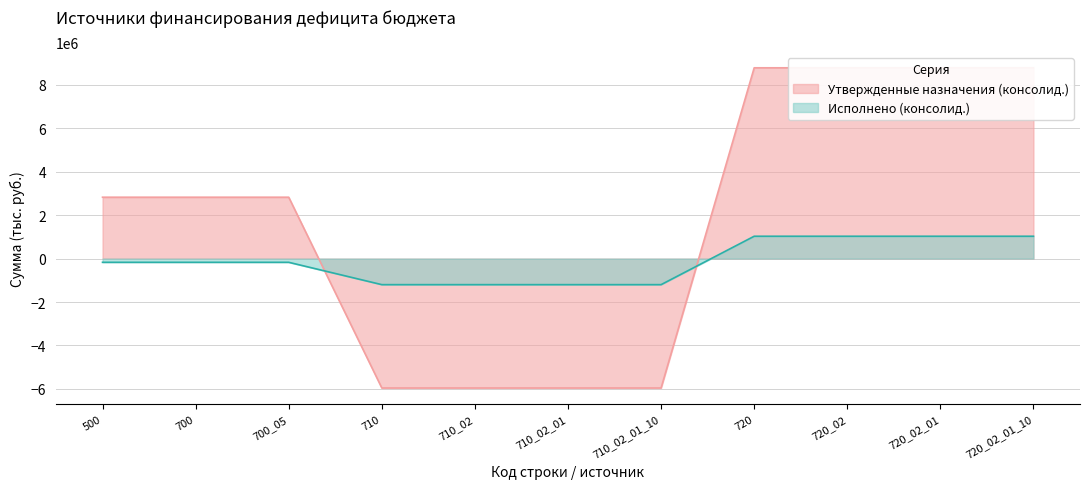

What position from the right is 710_02_01_10?

5